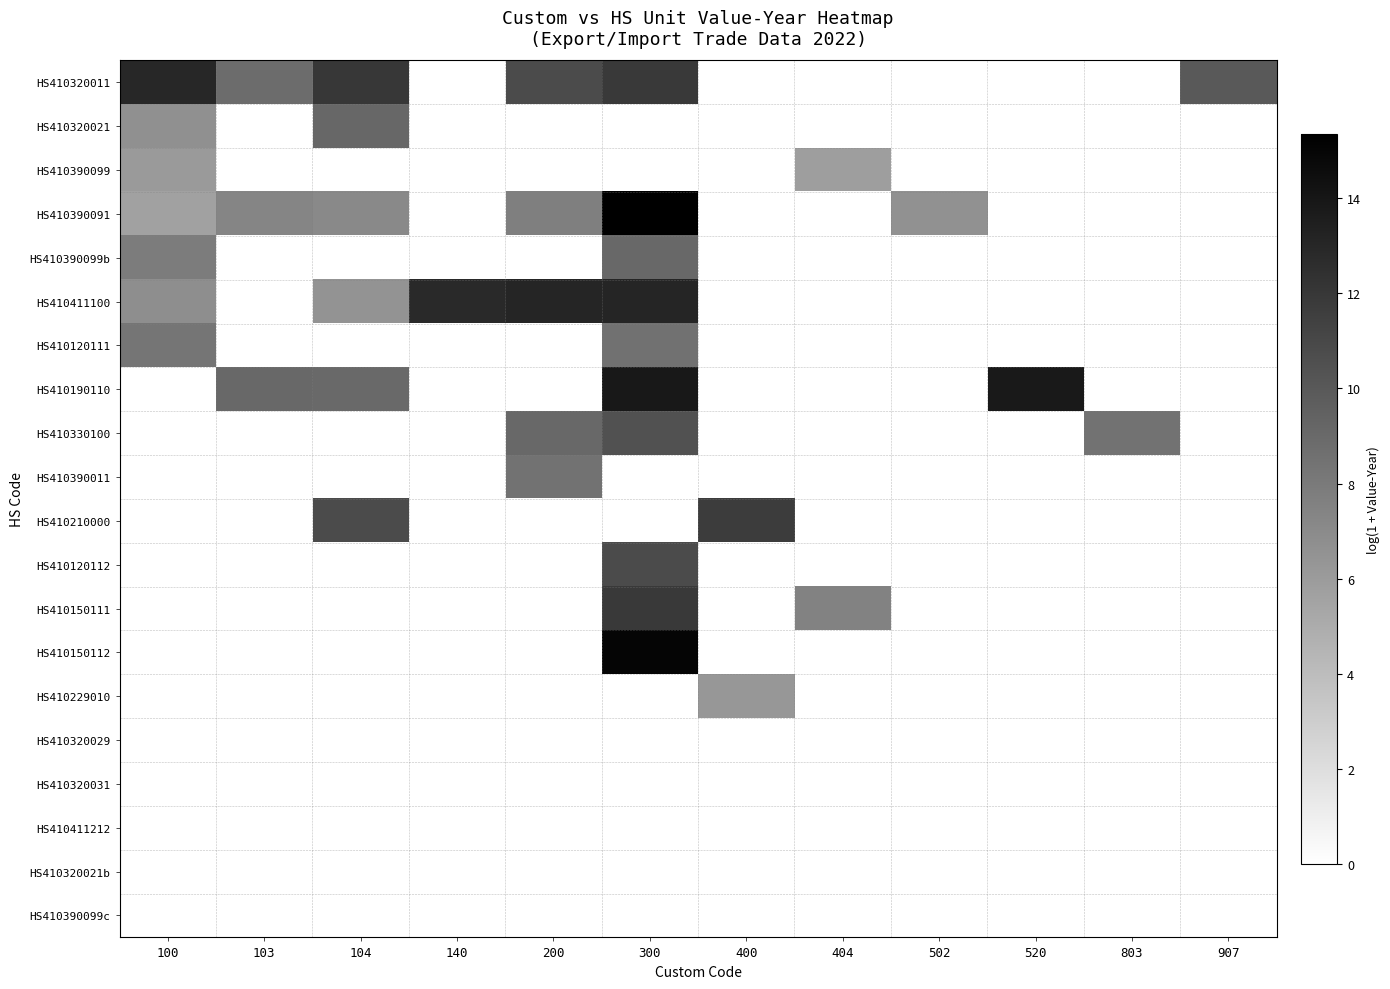

Count the number of data series in this chart.

20